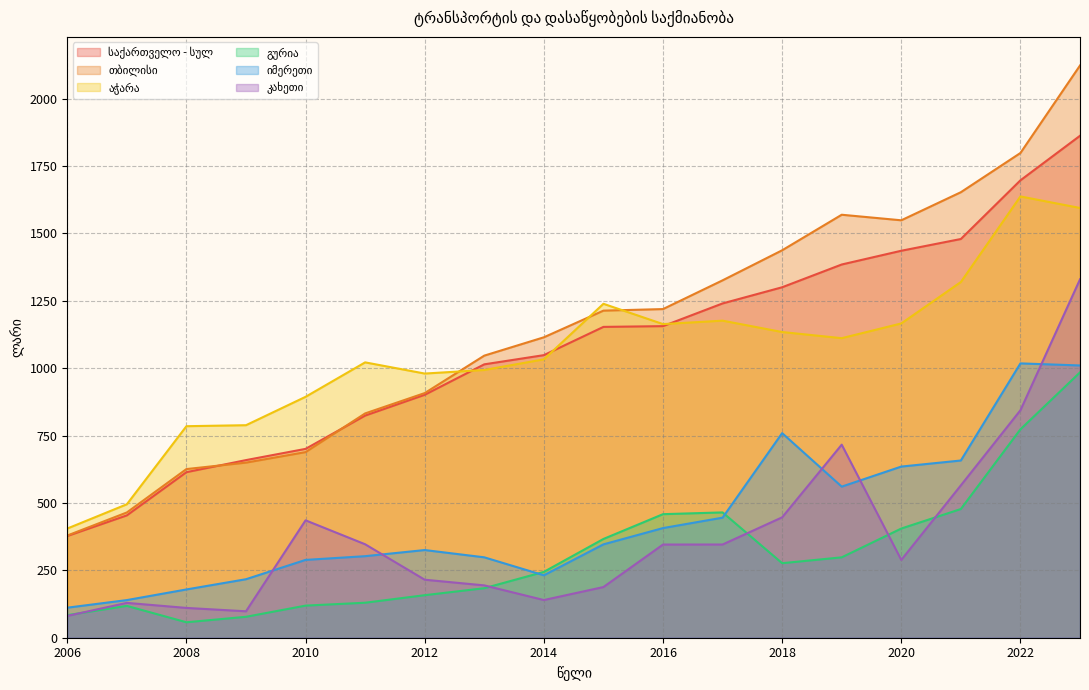

Rank the categories by კახეთი value from highest to lowest.

2023, 2022, 2019, 2021, 2018, 2010, 2011, 2017, 2016, 2020, 2012, 2013, 2015, 2014, 2007, 2008, 2009, 2006